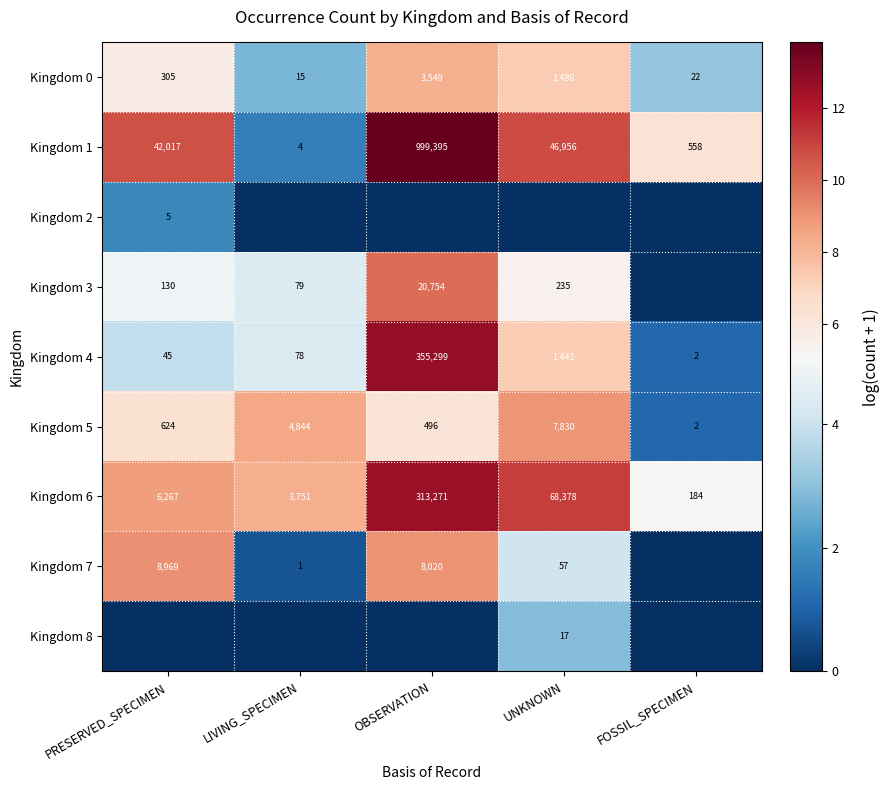

What is the difference between the Kingdom 6 values at LIVING_SPECIMEN and FOSSIL_SPECIMEN?

3567